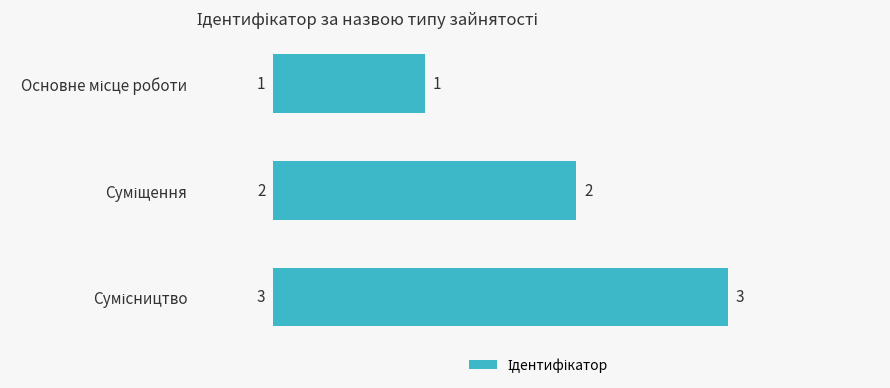

Count the values in the range 1 to 3.

3